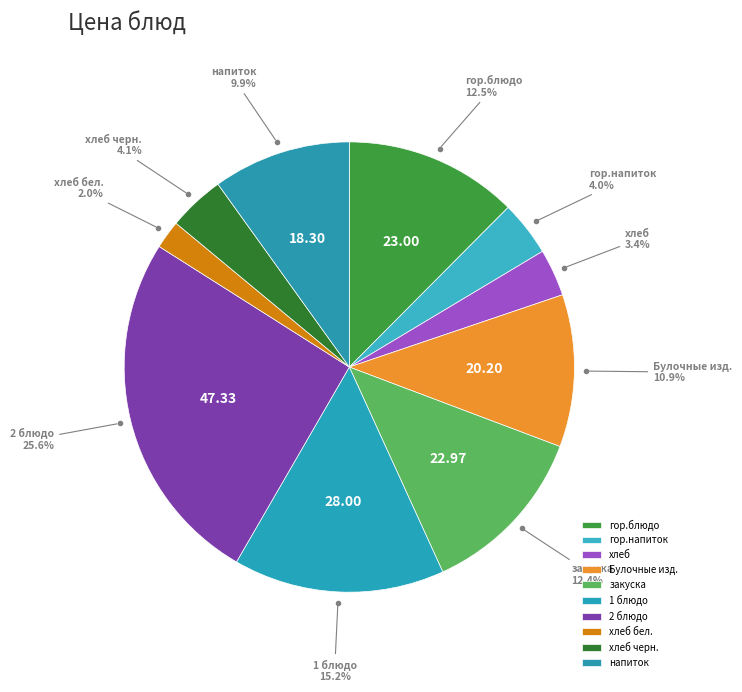

Approximately how many times larger is the value at хлеб бел. compared to 2 блюдо?

0.1